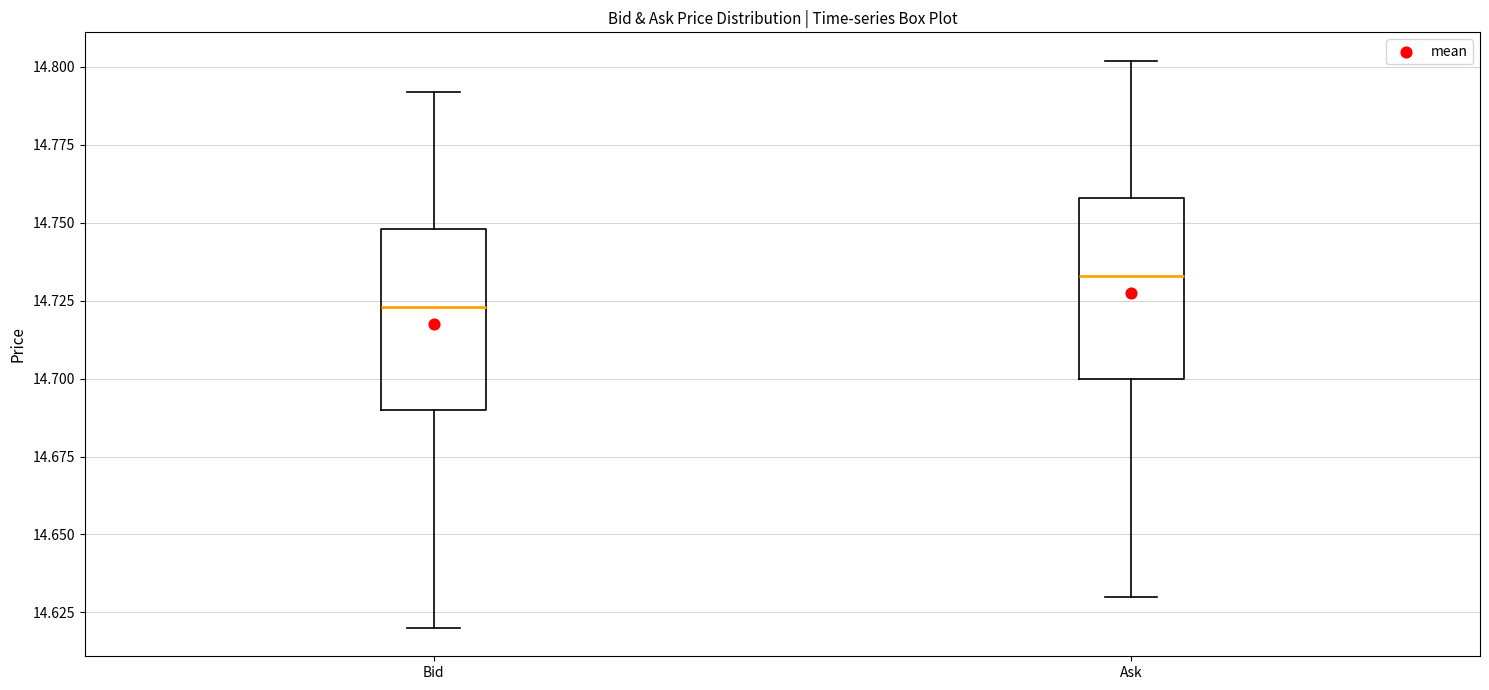

Where is the lower edge of the box for Bid on the y-axis? The values are not printed on the chart, so give them approximately, as read against the axis.

14.690